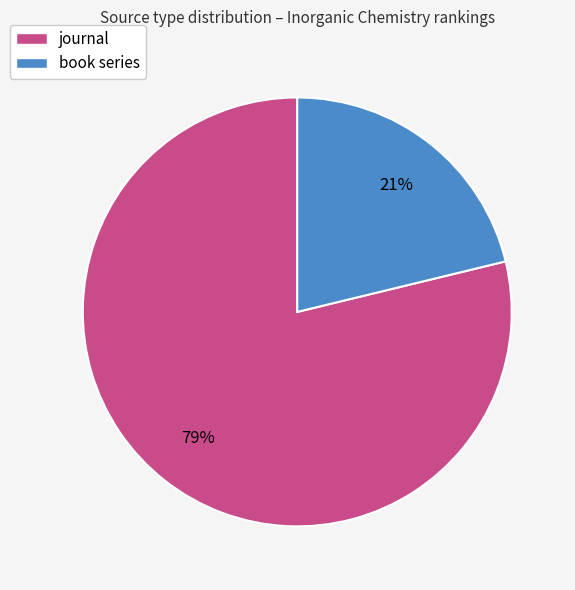

Is it true that book series is 21% of the pie?

True